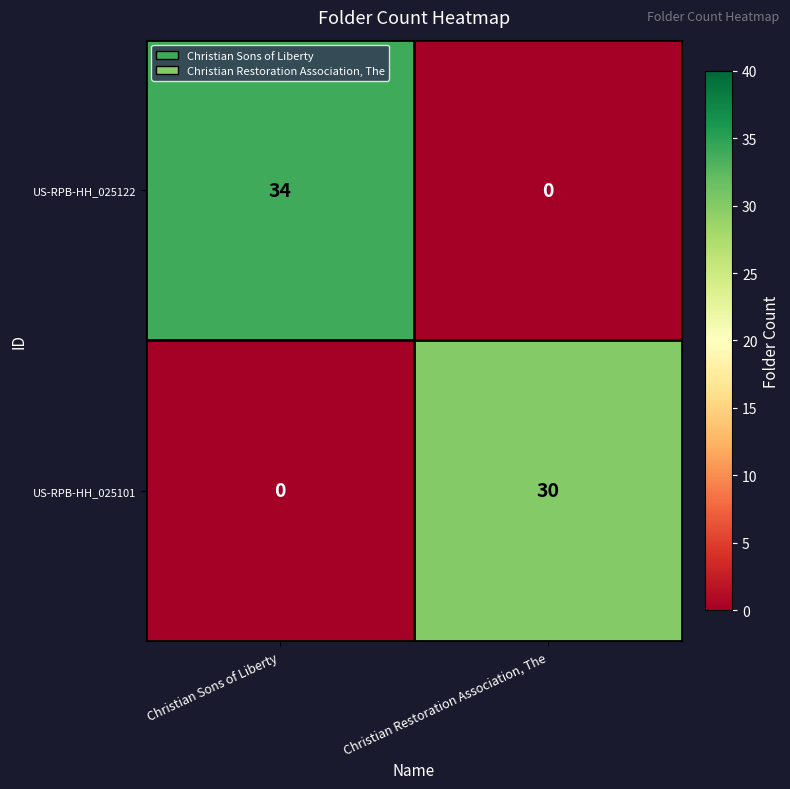

How many distinct data groups are displayed?

2